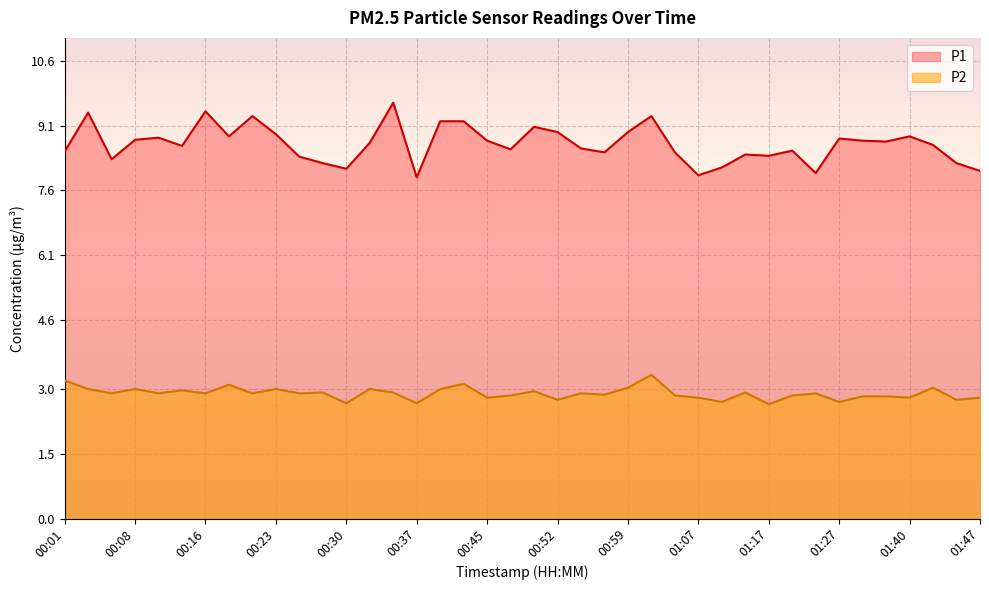

At which category does the chart reach its minimum across all series?

01:17